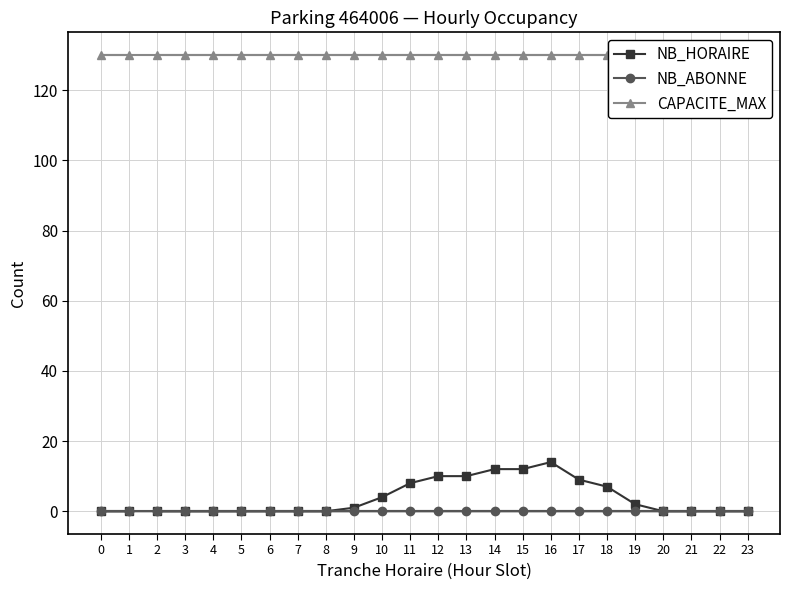

The NB_ABONNE series shows 0 at 11. True or false?

True